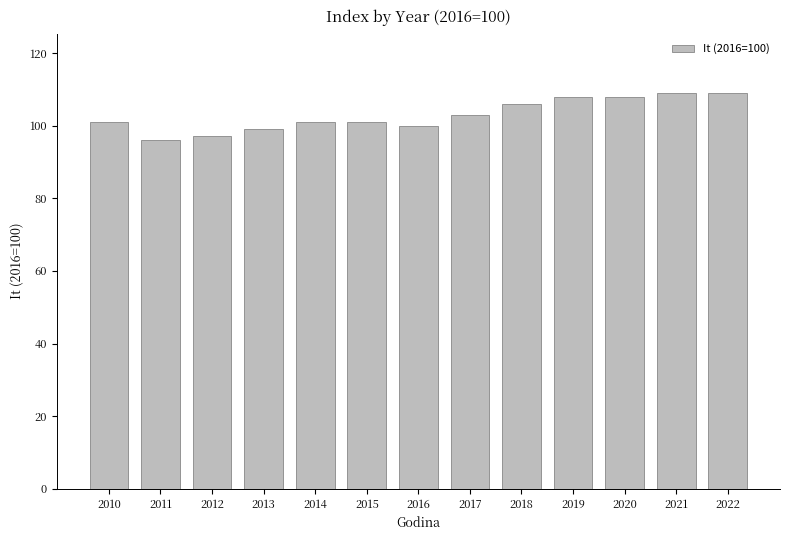

Which has a higher value, 2020 or 2016?

2020